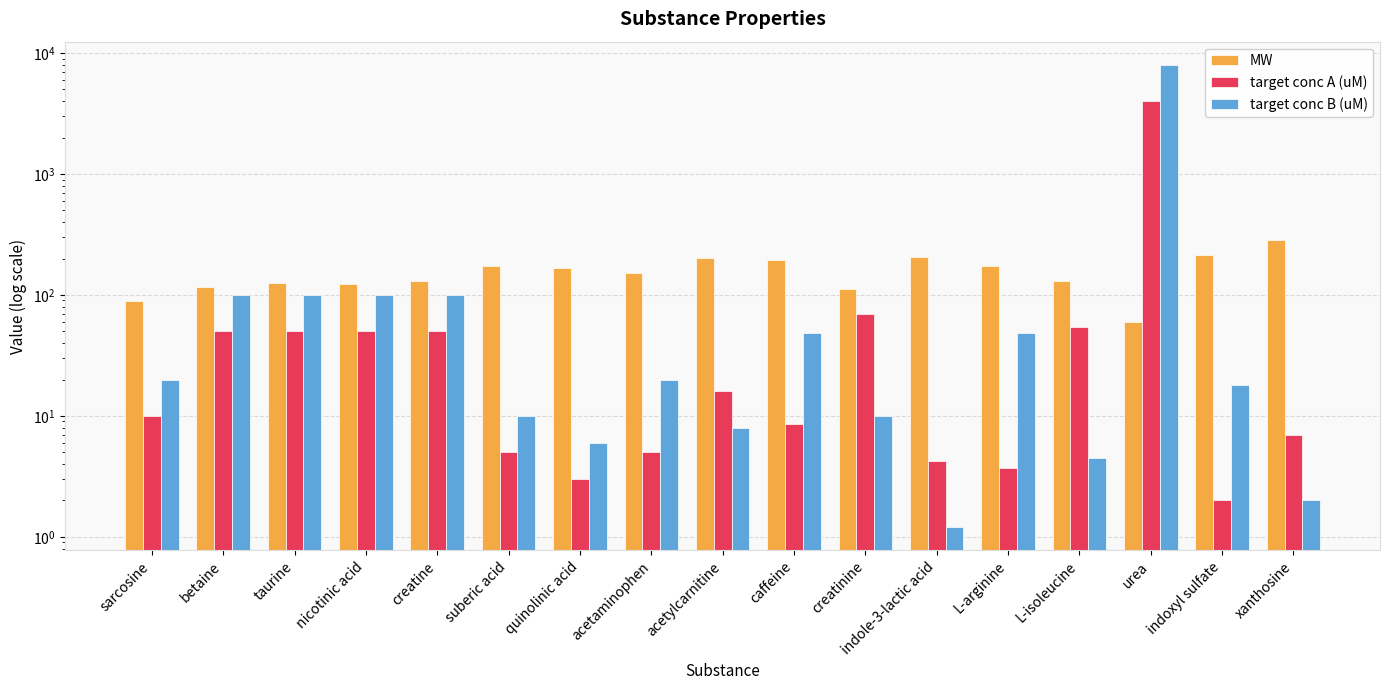

At caffeine, list the series in order from largest to smallest.

MW, target conc B (uM), target conc A (uM)